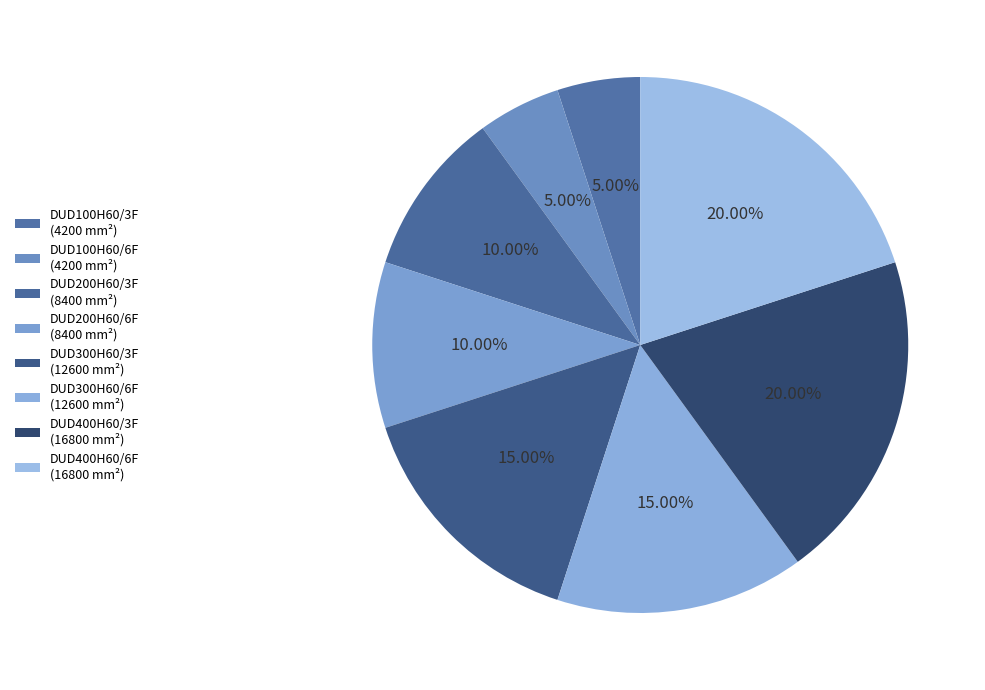

To the nearest percent, what portion does DUD300H60/3F represent?

15%